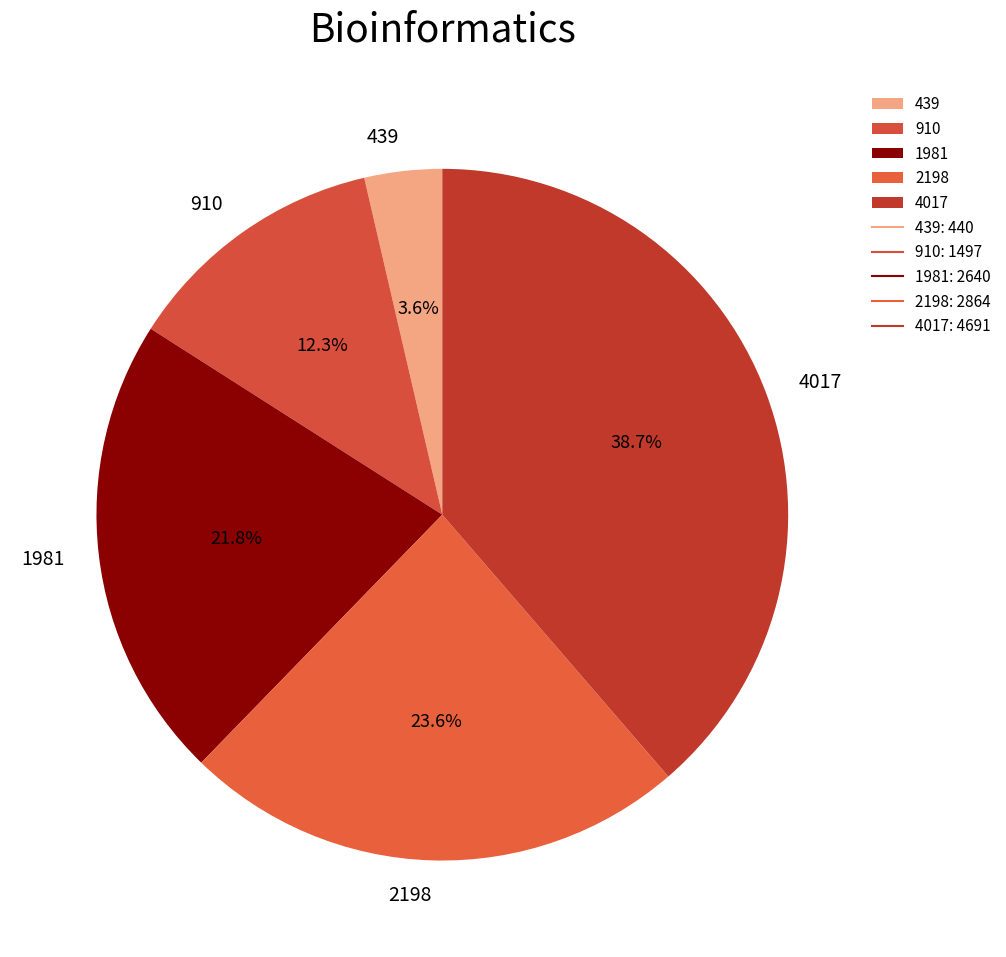

To the nearest percent, what is the difference between the largest and smallest slice percentages?

35%